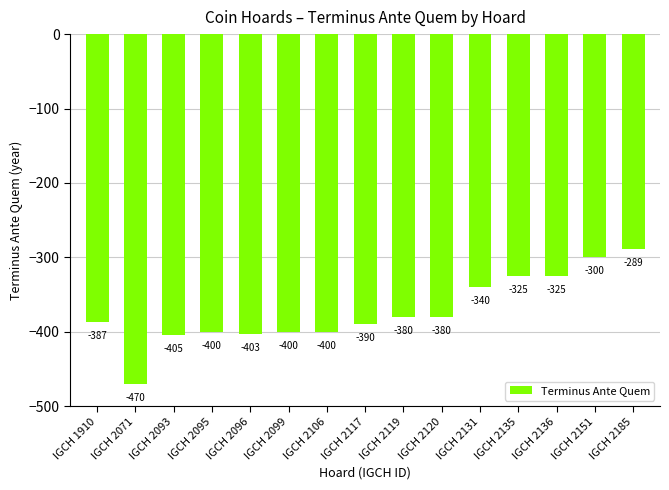

How many distinct data groups are displayed?

1